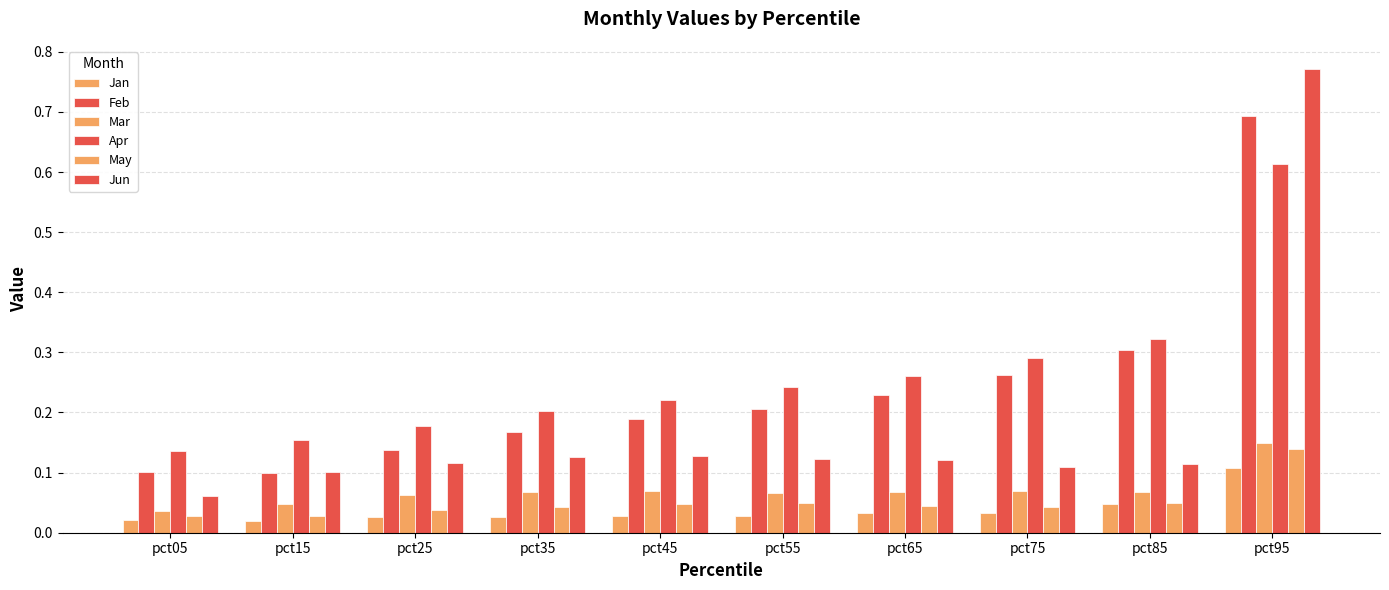

How many bars are there in total?

60